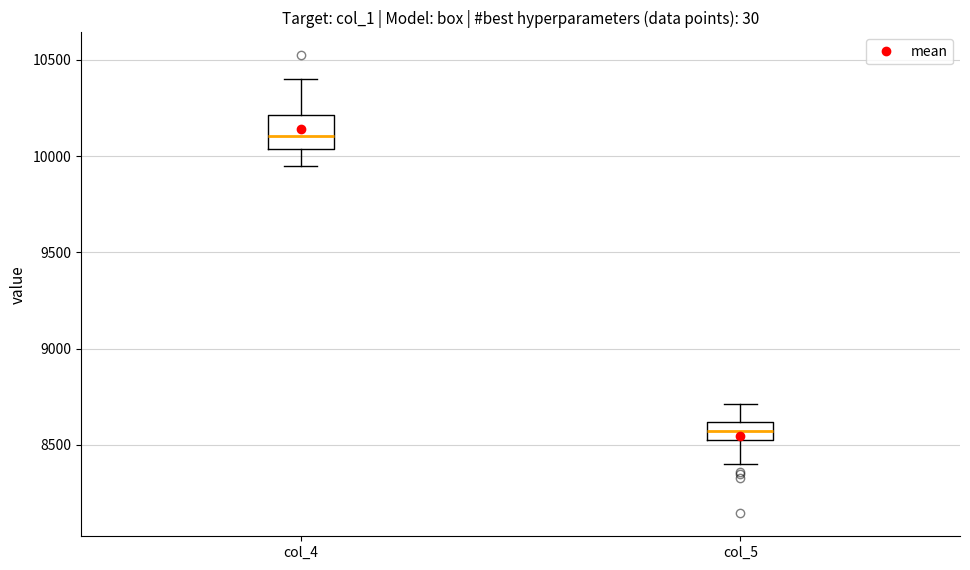

Which box has the lowest median line?

col_5